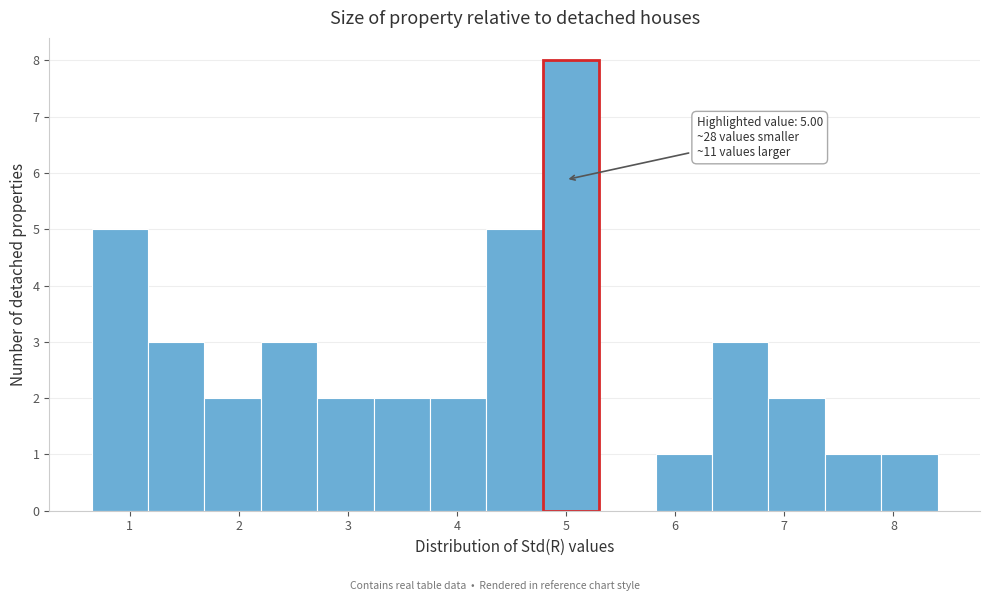

Which range on the x-axis has the tallest bar?

4.8 to 5.3